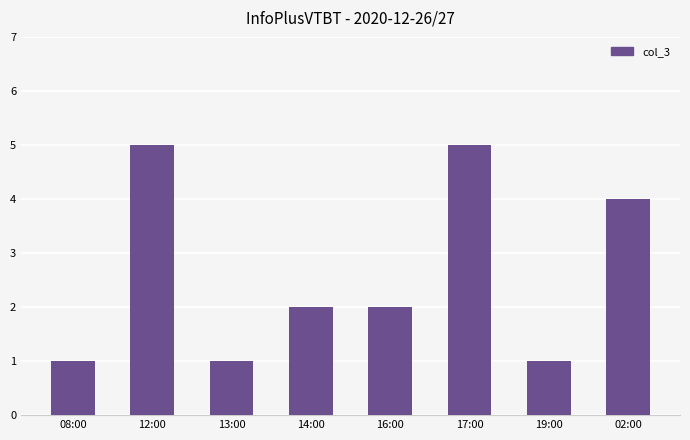

How many values are between 1 and 5?

8